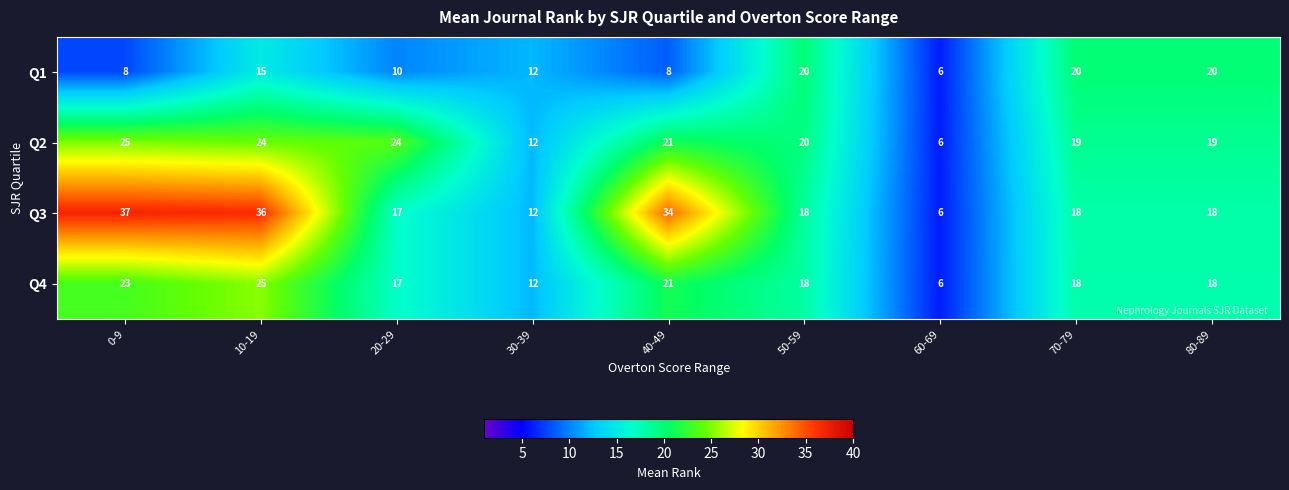

What is the difference between the Q1 values at 50-59 and 10-19?

5